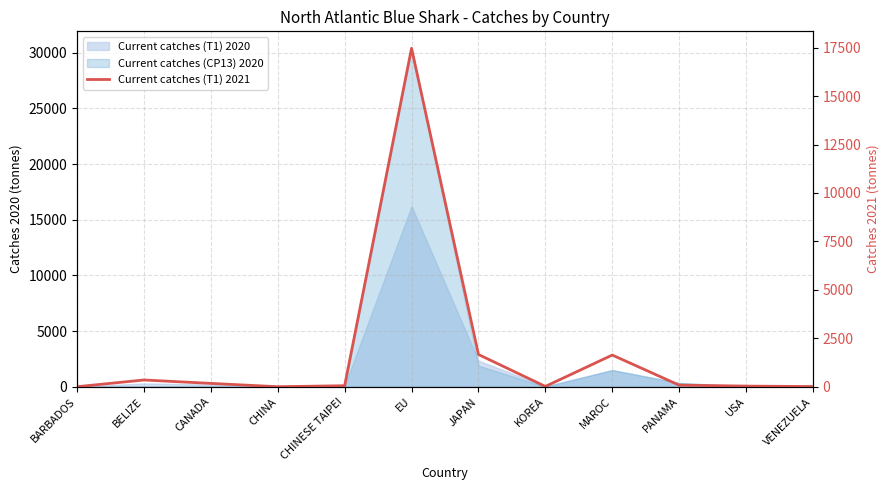

What is the difference between the maximum and minimum values?

17465.8